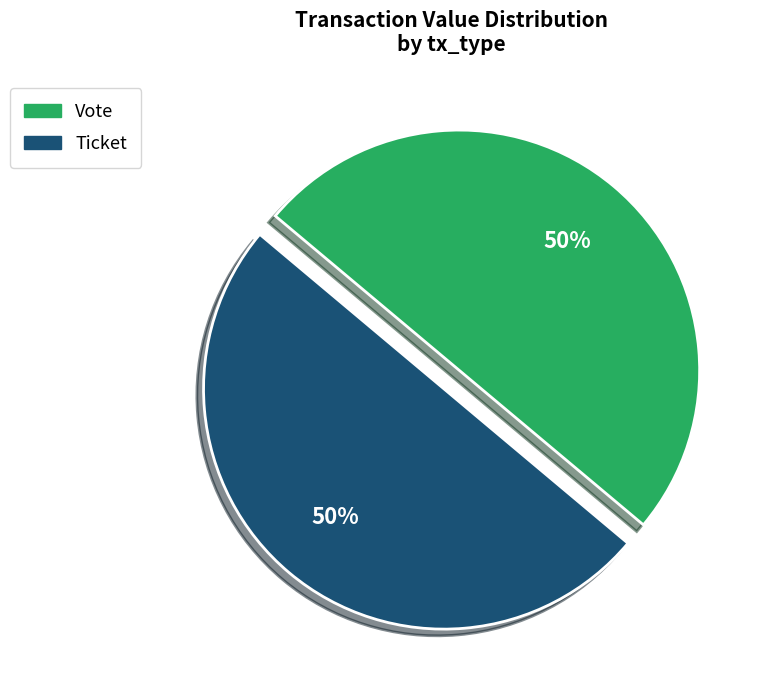

To the nearest percent, what is the average slice percentage?

50%